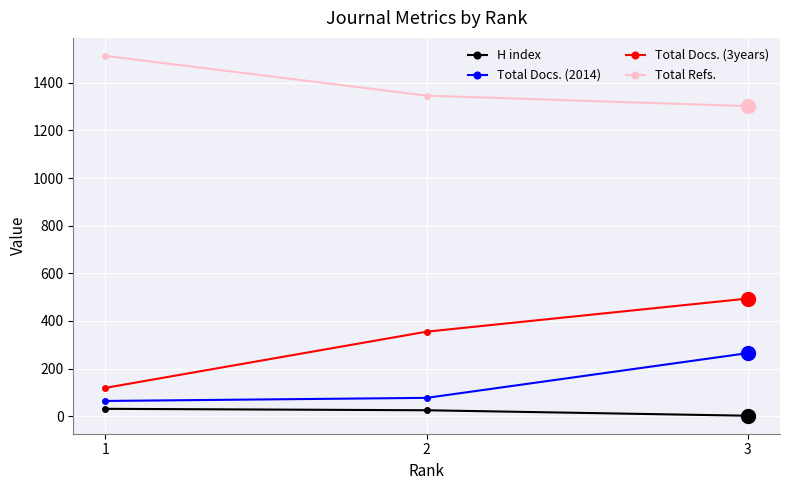

What is the value of the Total Refs. point at the 3rd from the left?

1302